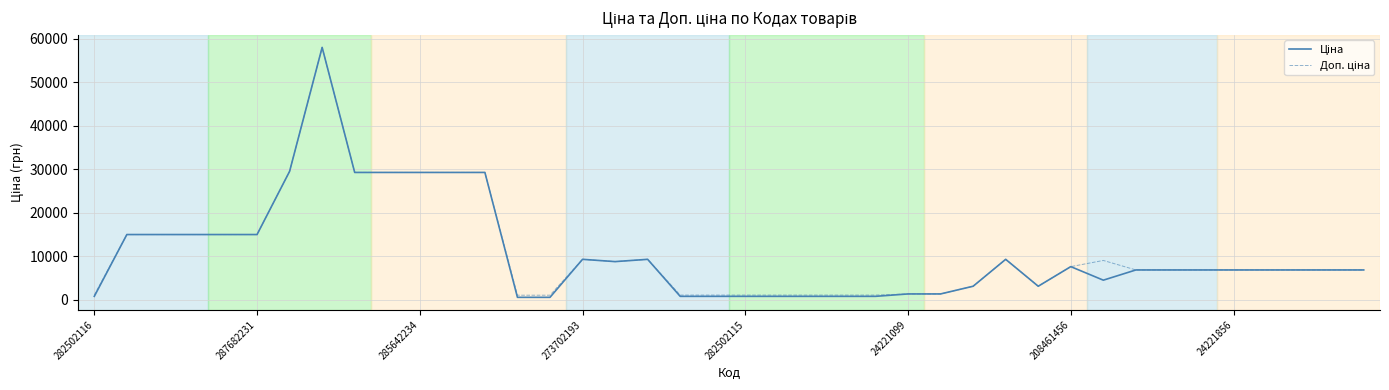

What is the greatest value displayed?

58037.0